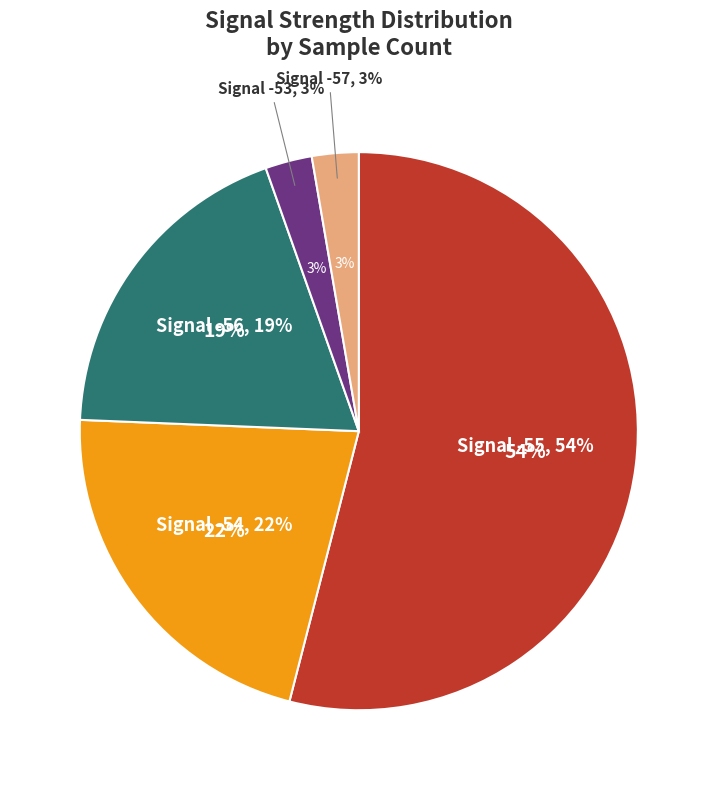

How many segments does this pie chart have?

5